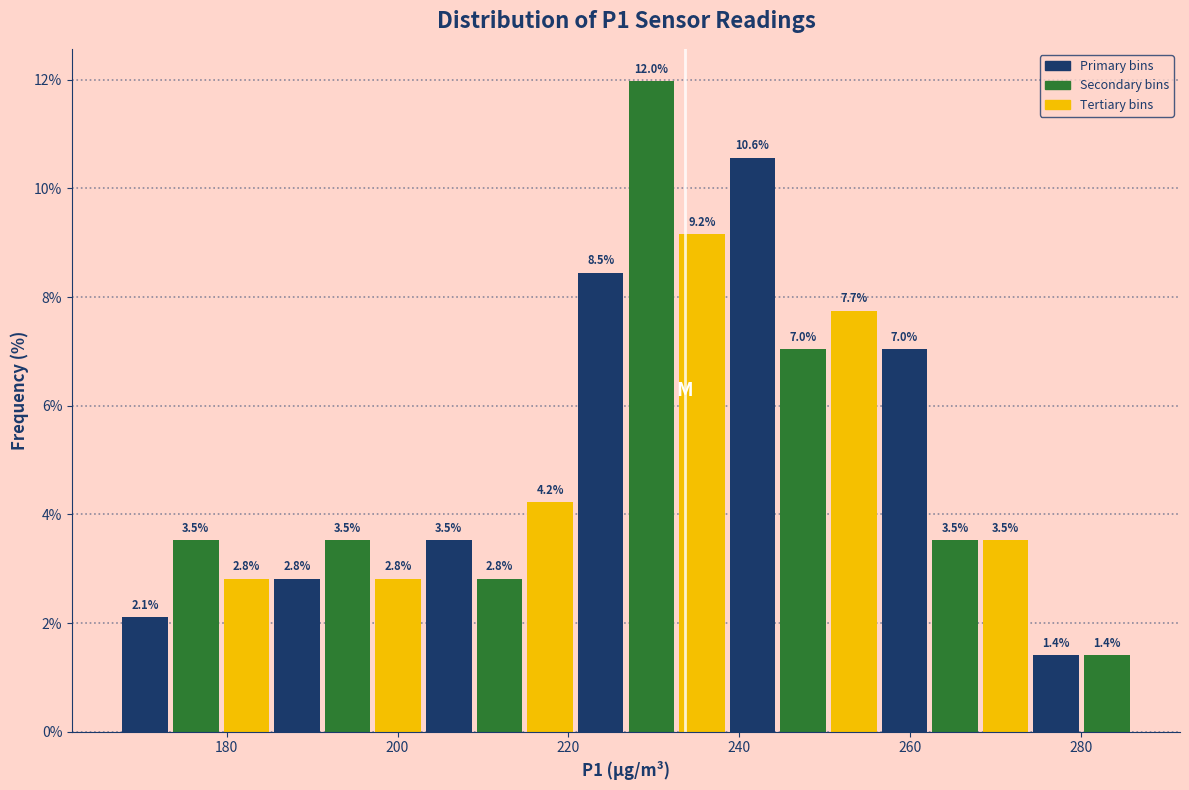

Around what value on the x-axis is the tallest bar? Give the approximate position of its centre, as read against the axis.

230